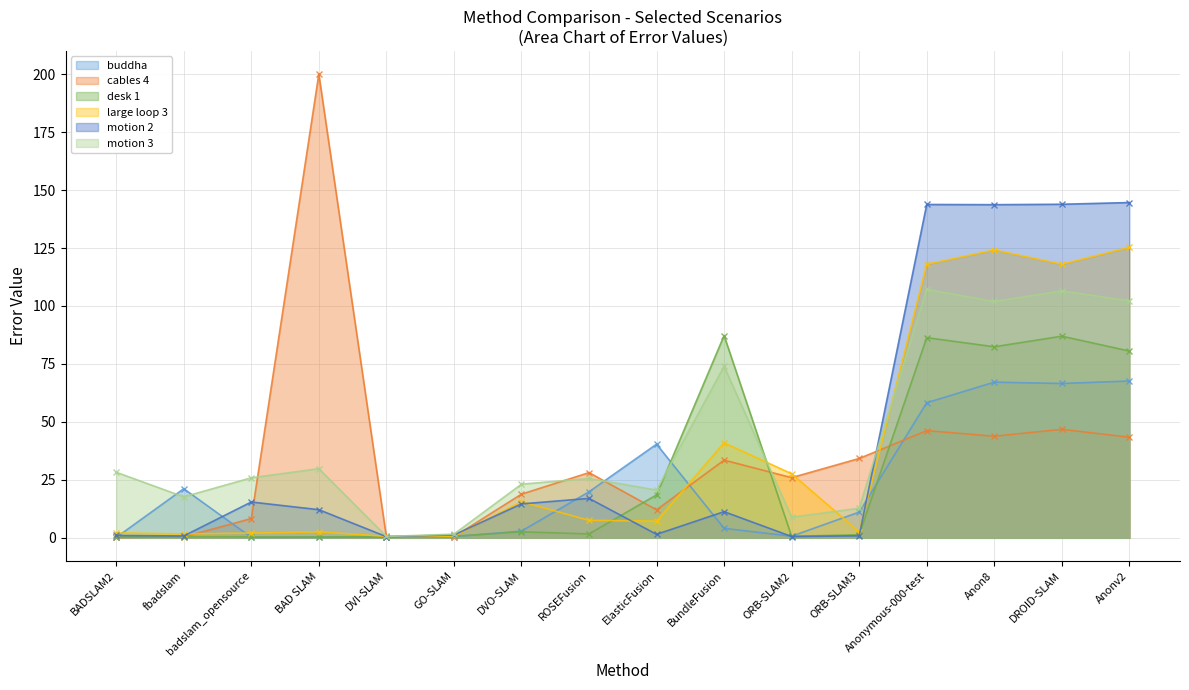

Which series has the widest spread of values?

cables 4